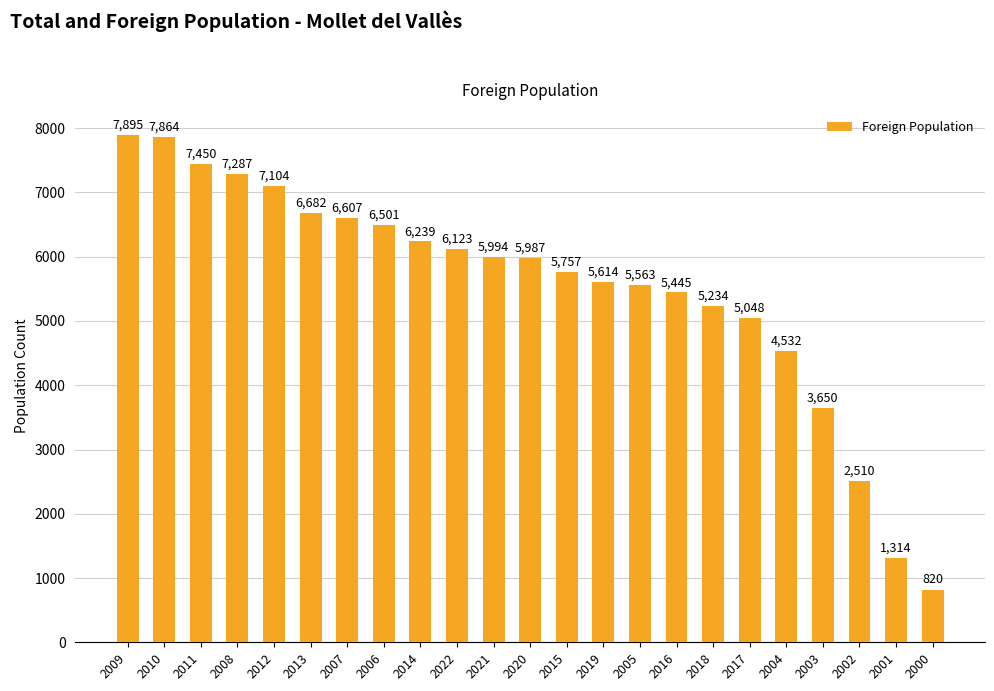

The value at 2007 is 10384. True or false?

False